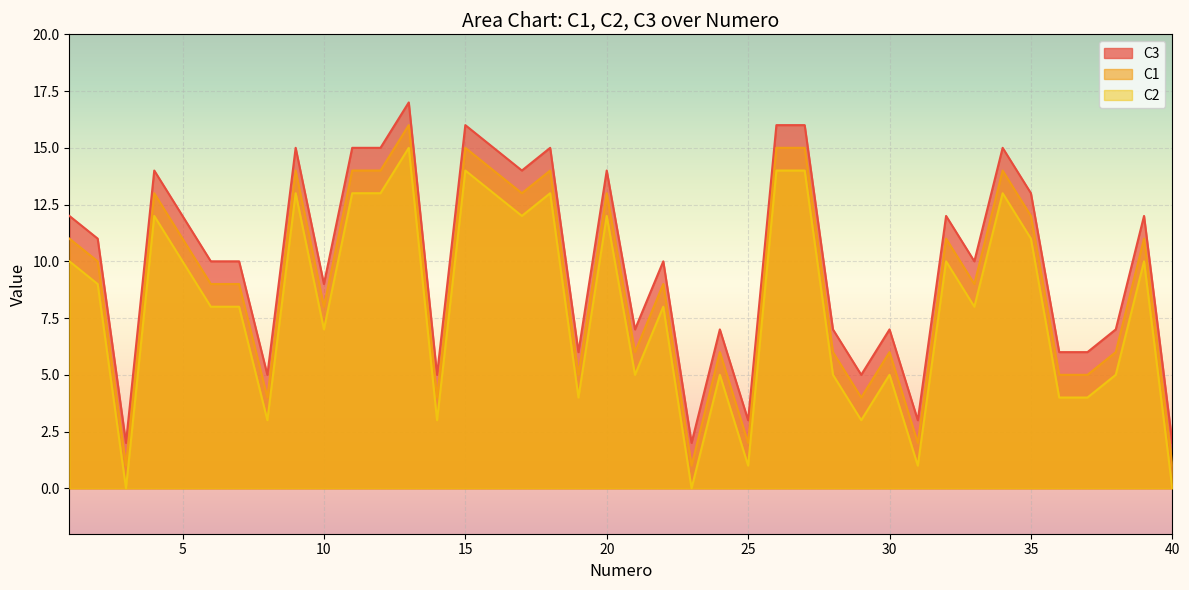

Rank the series by their maximum value, from highest to lowest.

C3, C1, C2